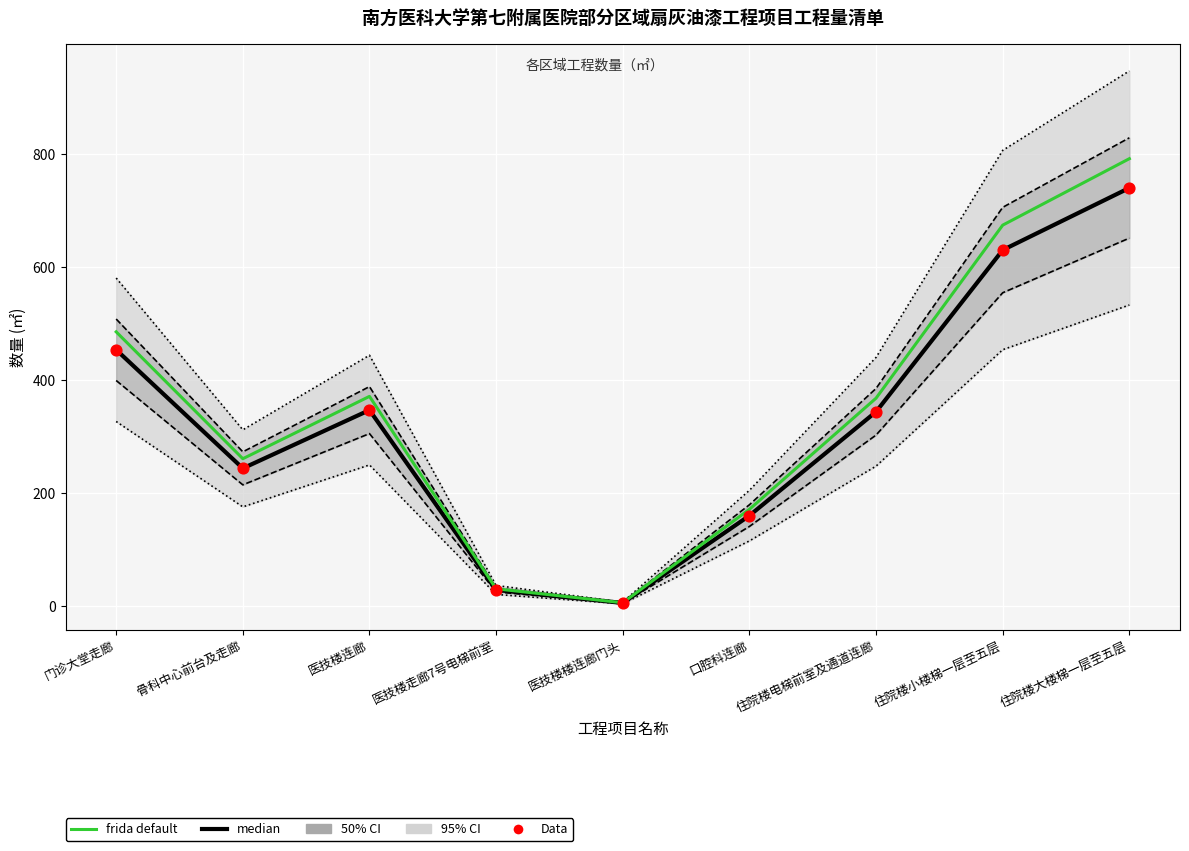

Is the value of frida default at 住院楼电梯前室及通道连廊 greater than the value of Data at 医技楼楼连廊门头?

Yes